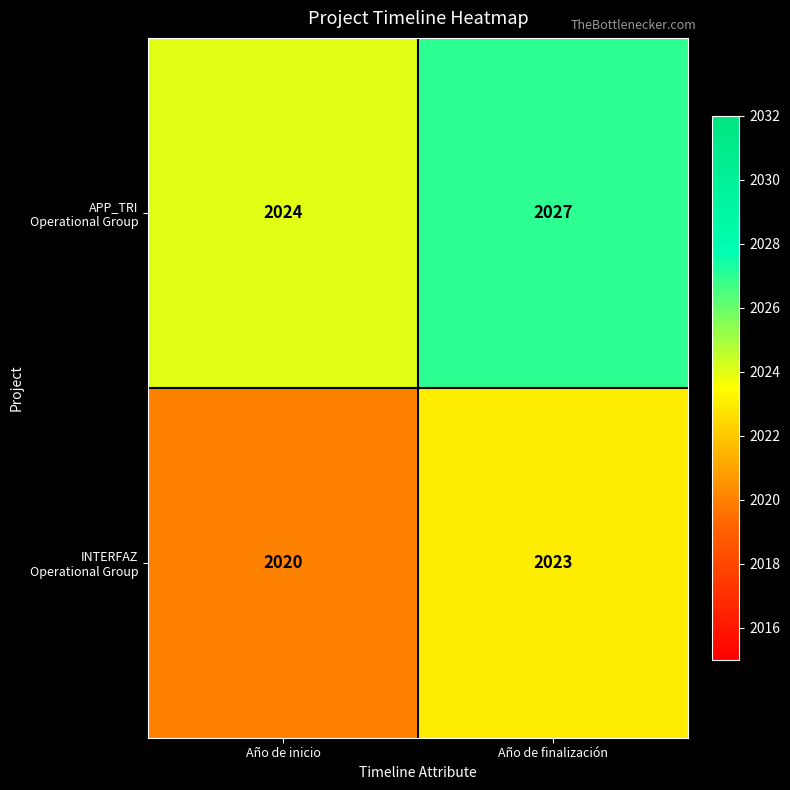

At which category does the chart reach its peak across all series?

Año de finalización